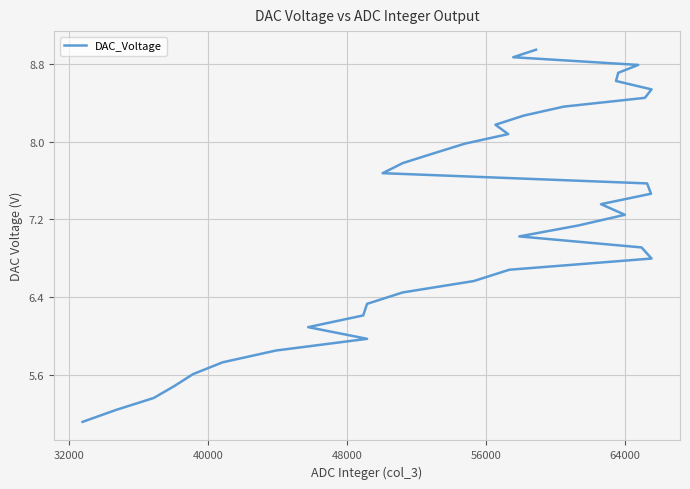

Count the number of data series in this chart.

1